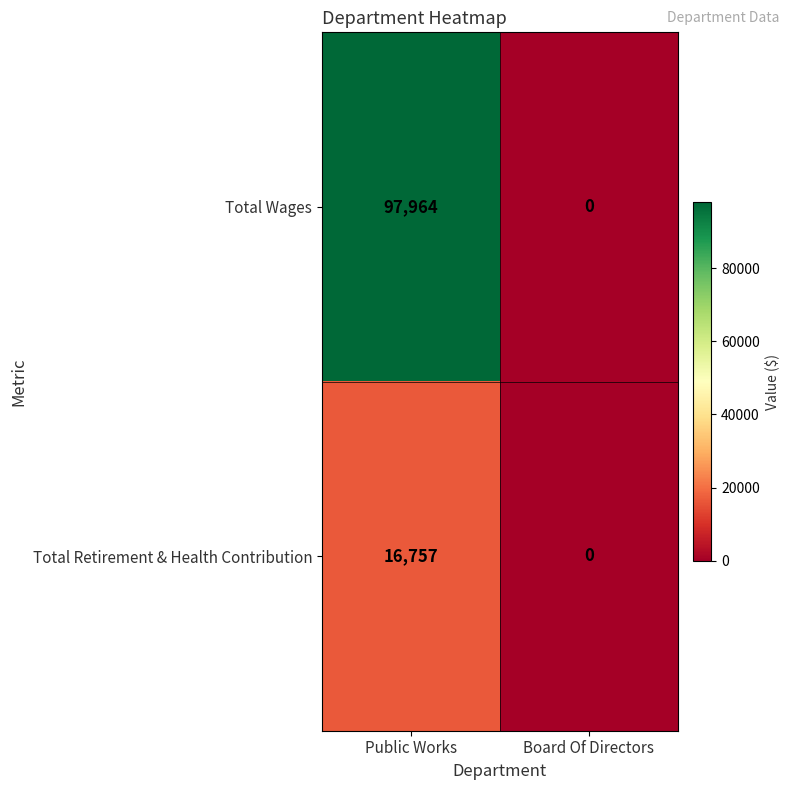

Count the number of categories in the chart.

2